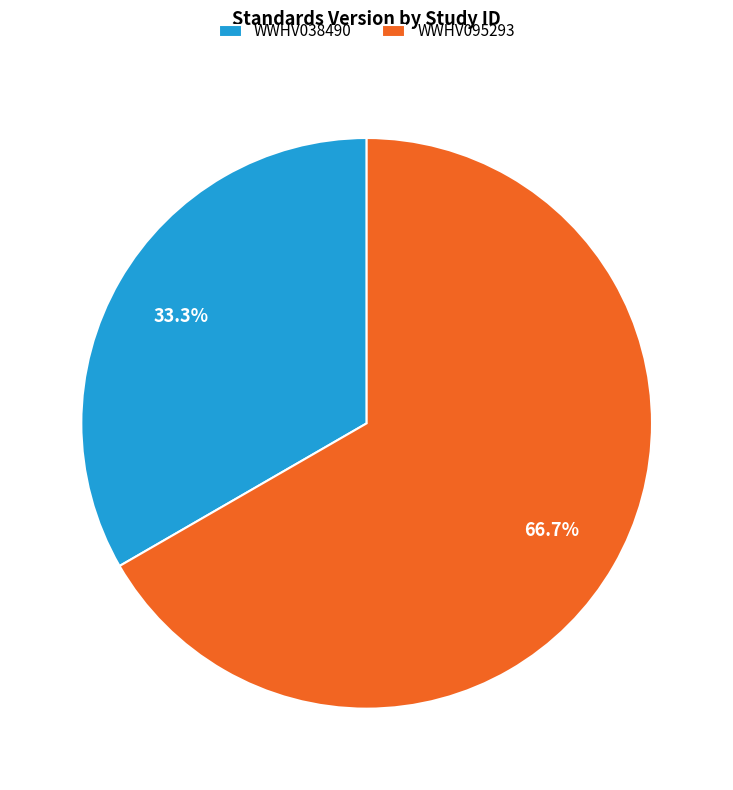

What is the ratio of the value at WWHV095293 to the value at WWHV038490?

2.0